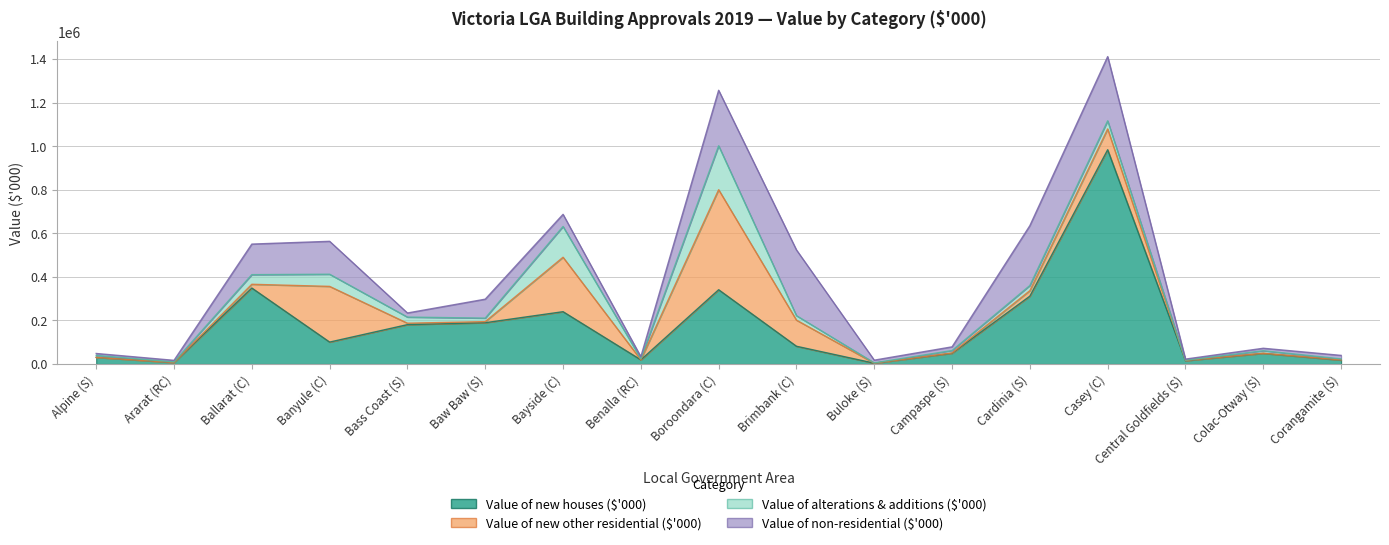

Is it true that Value of new houses ($'000) equals 170941.4 at Ballarat (C)?

False